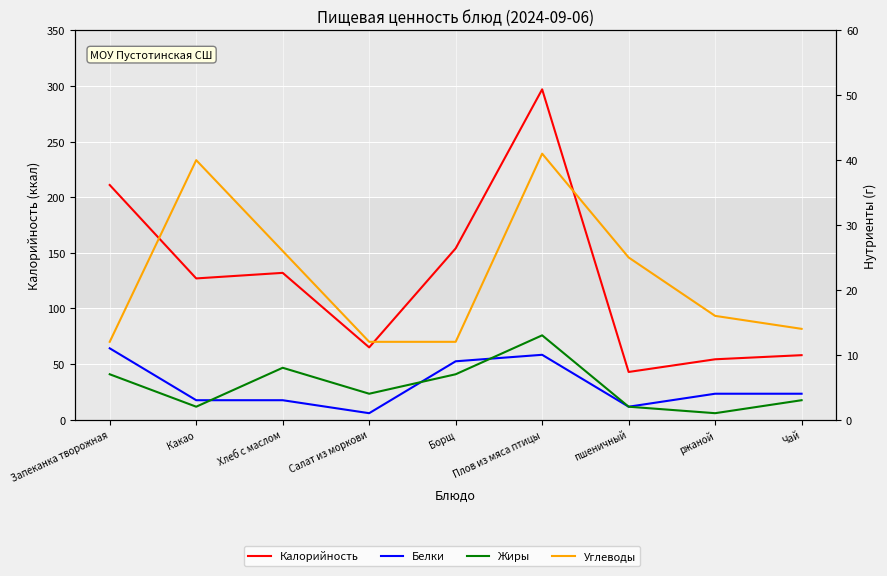

What is the sum of all Белки values?

47.0